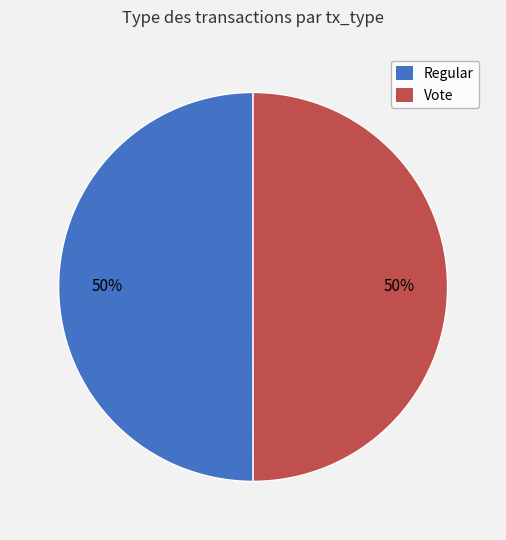

Combined, do Regular and Vote account for over 50%?

Yes